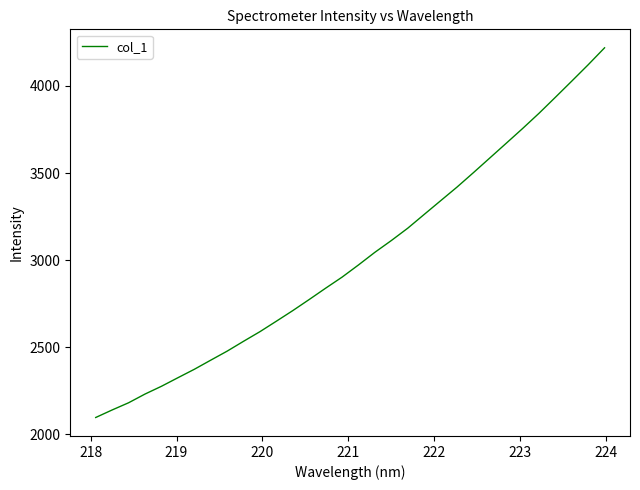

What is the minimum value shown in the chart?

2096.7